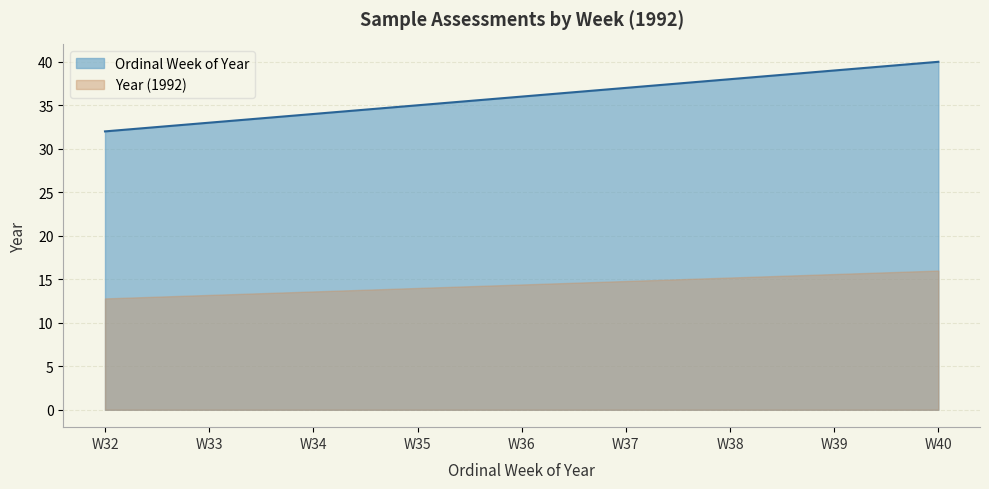

Approximately how many times larger is the value at W37 compared to W33?

1.1